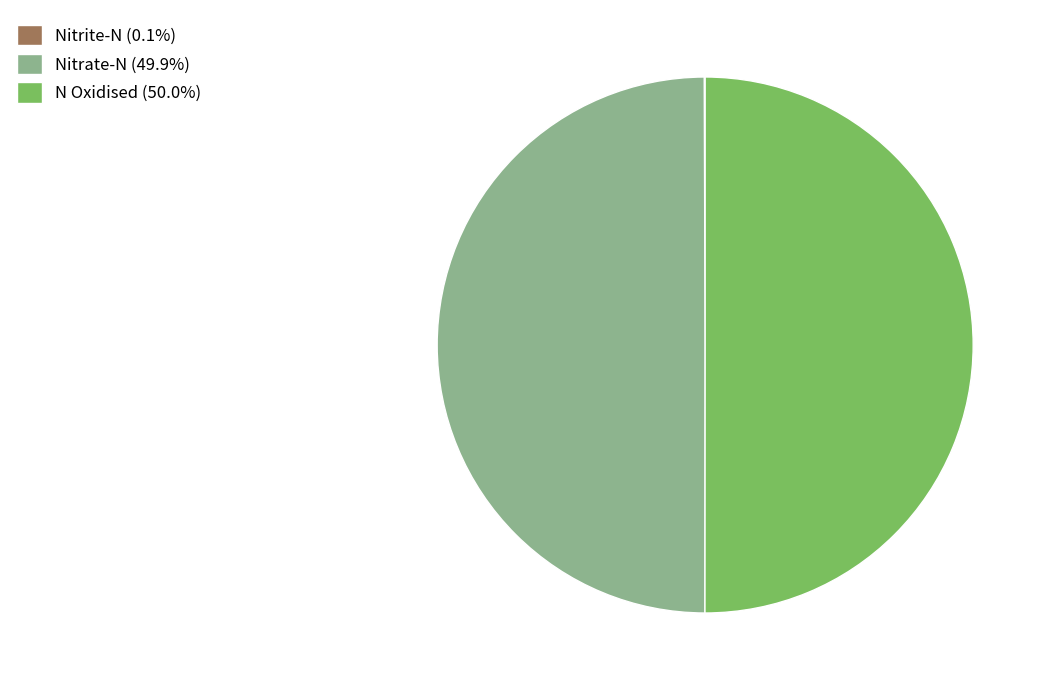

Is the sum of N Oxidised and Nitrate-N greater than half?

Yes